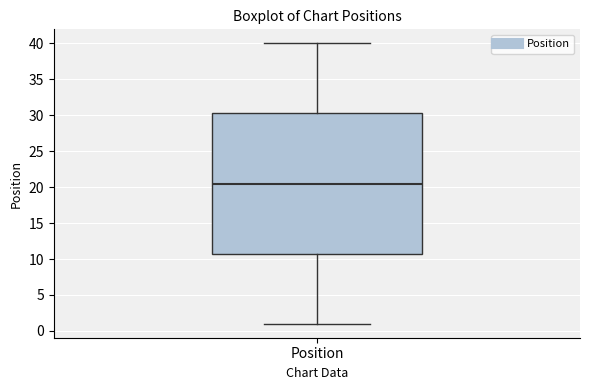

Where is the lower edge of the box for Position on the y-axis? The values are not printed on the chart, so give them approximately, as read against the axis.

11.0